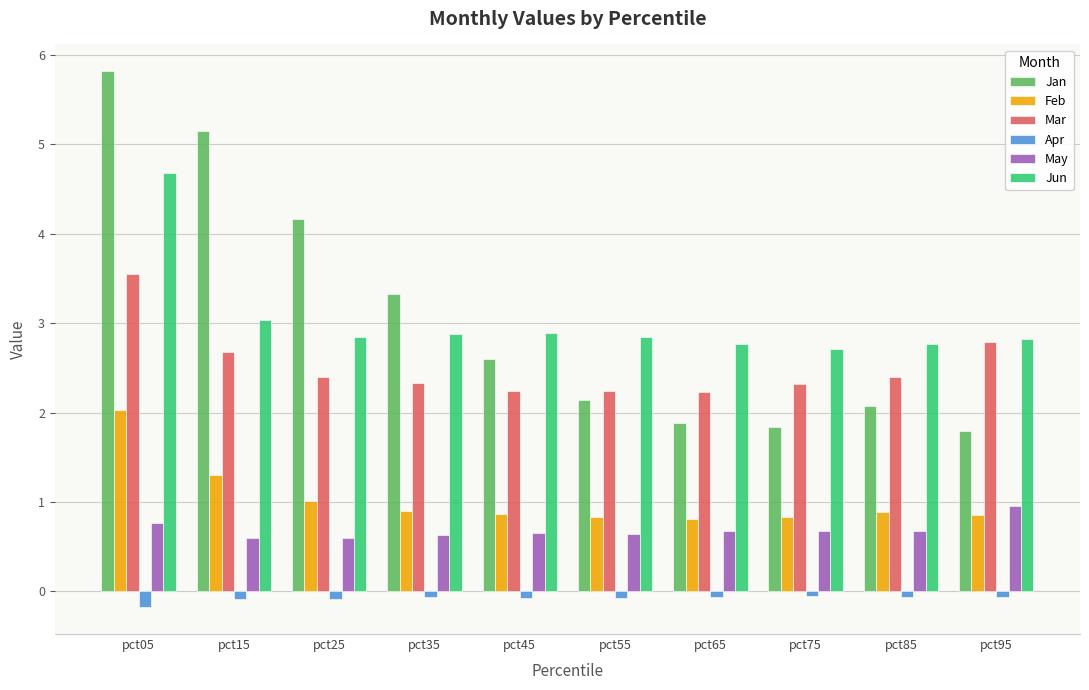

Which series has the widest spread of values?

Jan